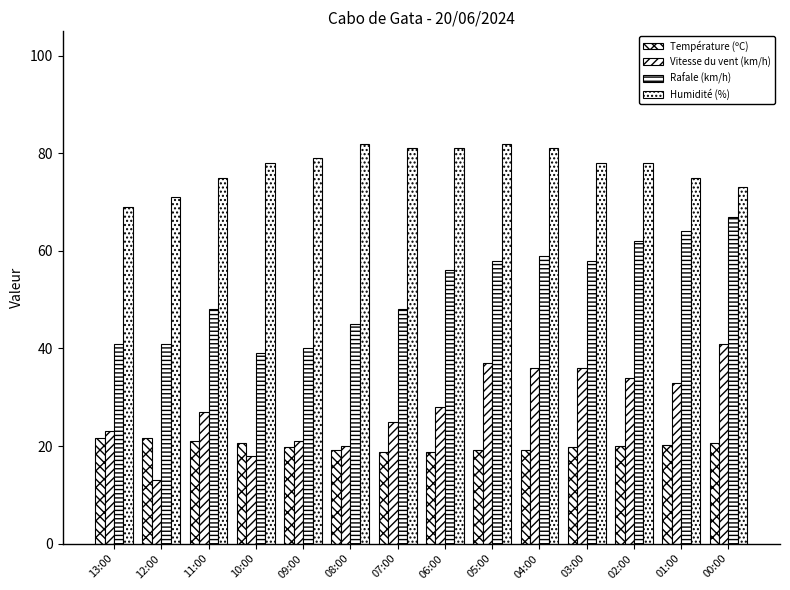

What position from the left is 07:00?

7